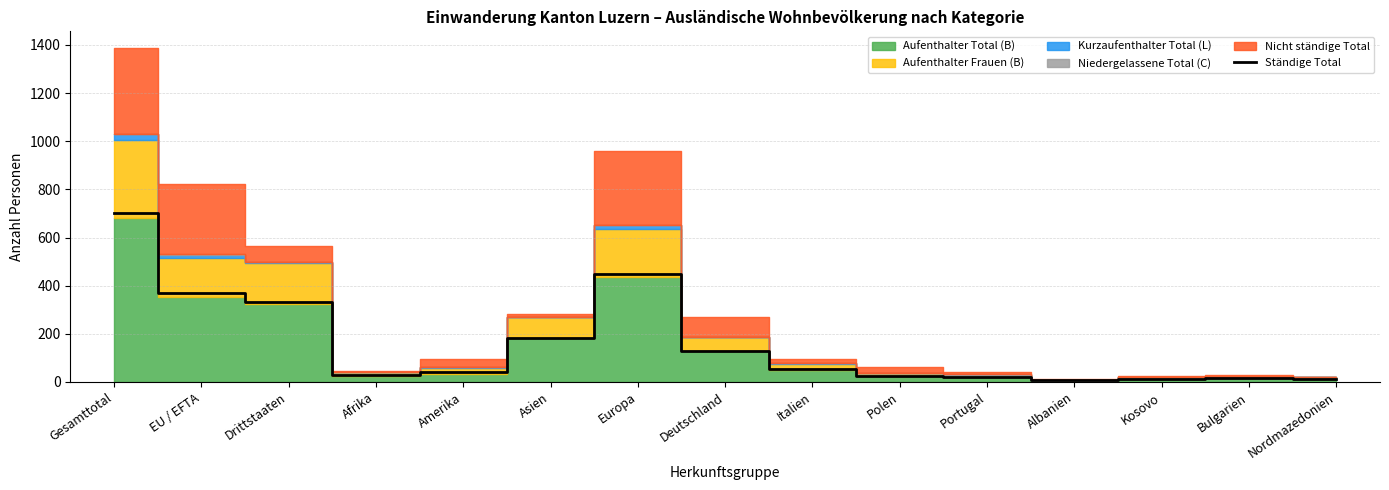

What is the label of the 9th point from the left?

Italien